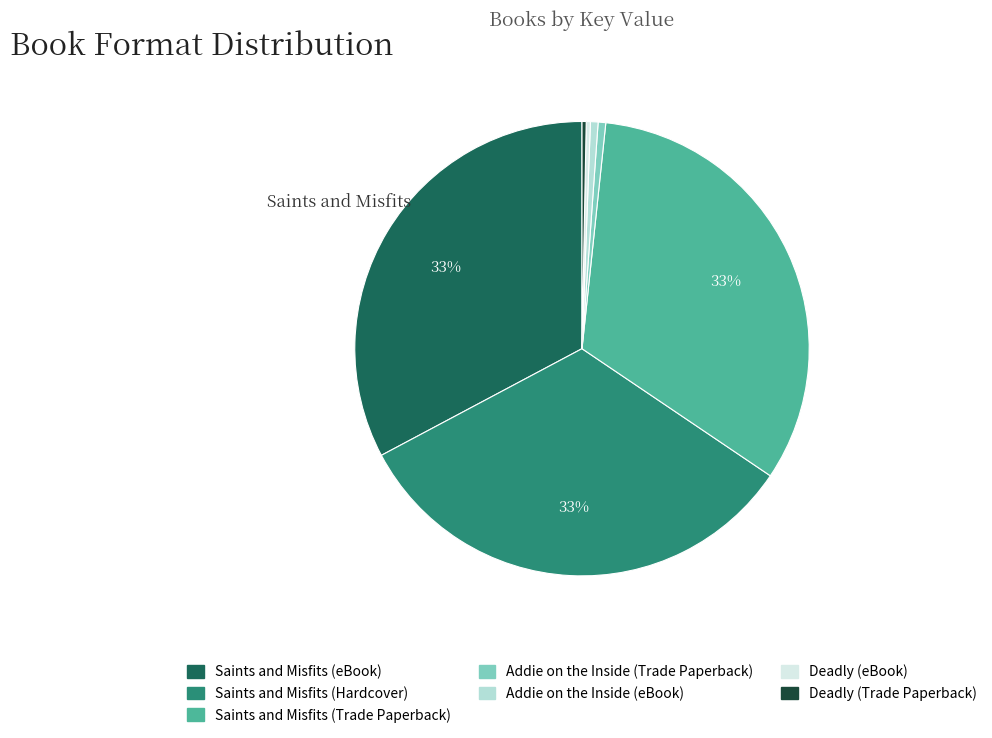

How many slices are in this pie chart?

7